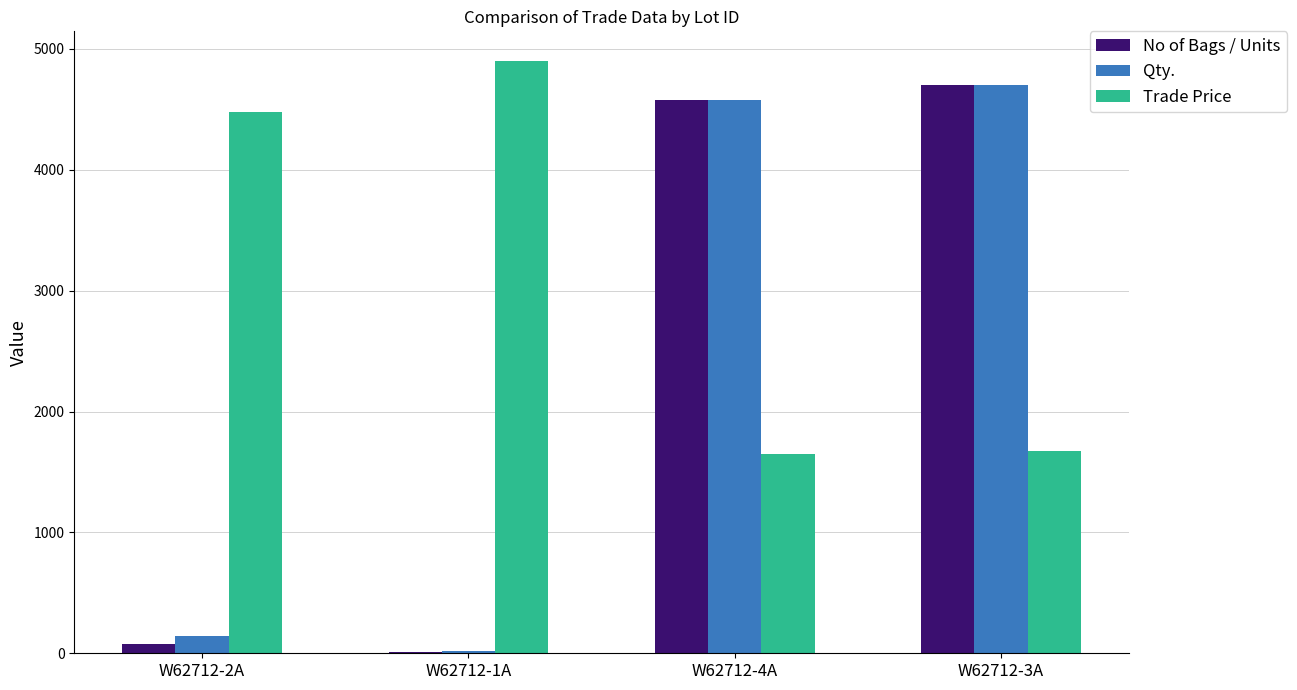

Which category has the highest value across all series?

W62712-1A